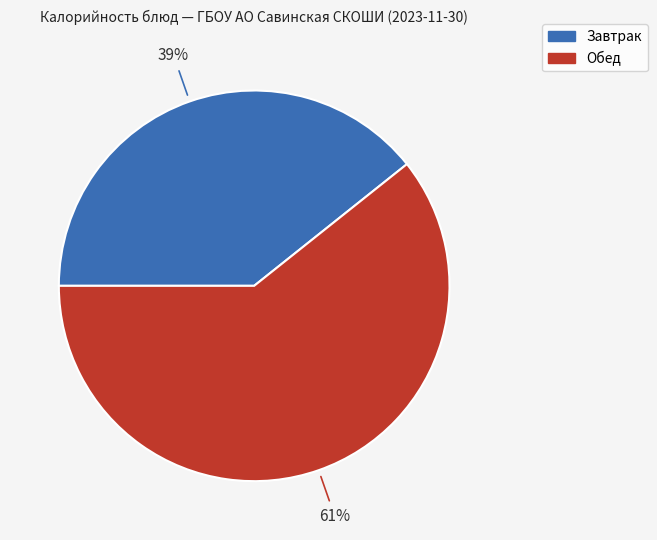

Does any single category account for the majority?

Yes